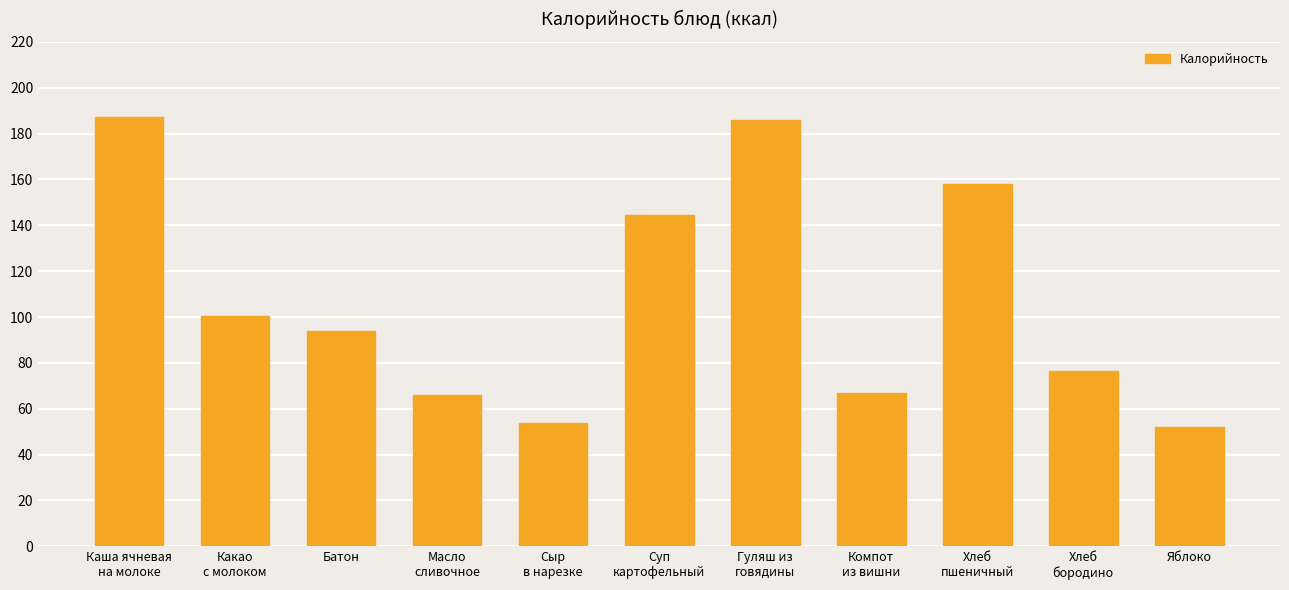

What is the minimum value shown in the chart?

52.0